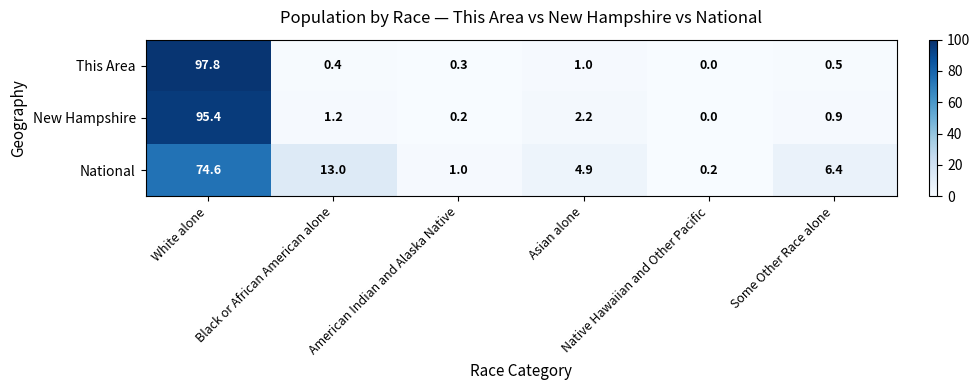

What is the difference between the maximum and minimum values in the National series?

74.4